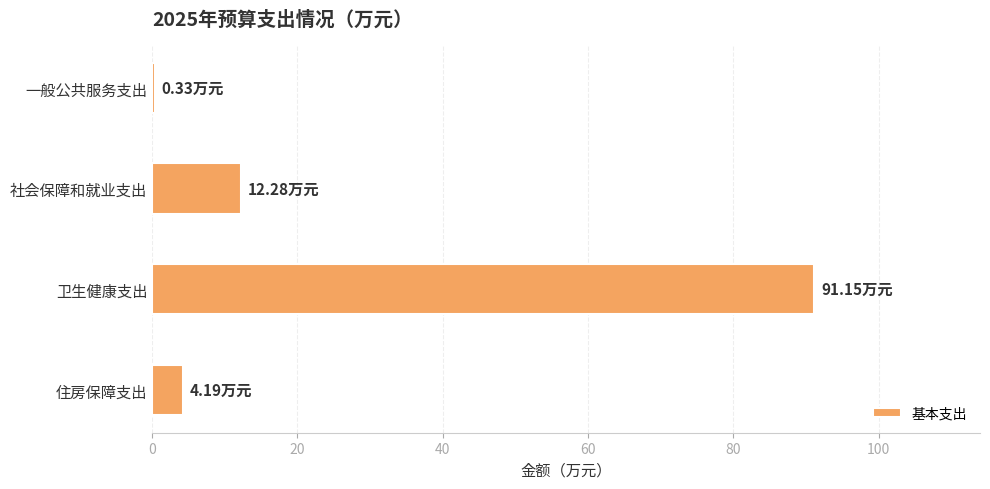

Which category has the highest value across all series?

卫生健康支出